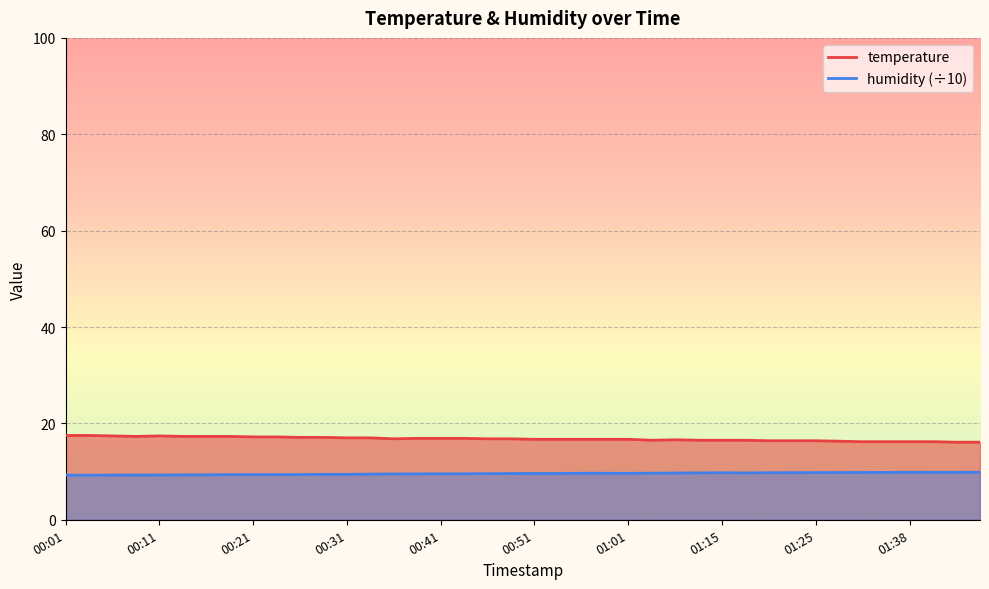

List the series in order of their overall mean, lowest first.

humidity, temperature